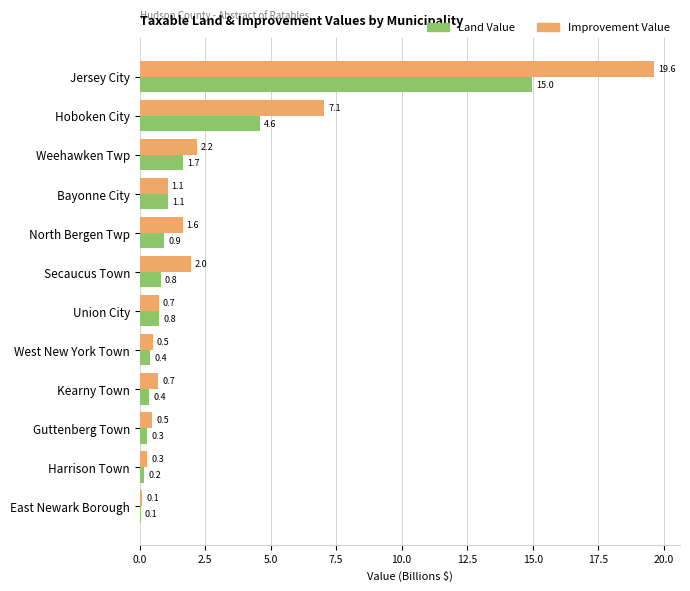

At which category does the chart reach its peak across all series?

Jersey City